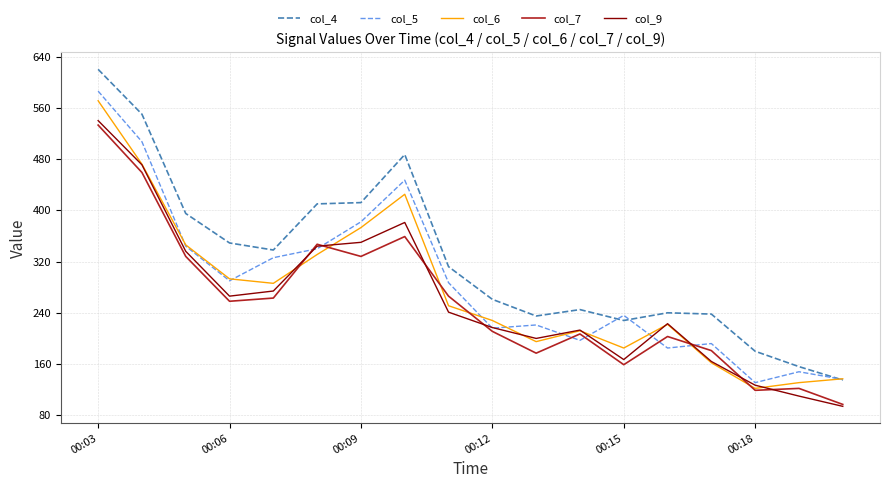

What is the lowest value of the col_5 series?

131